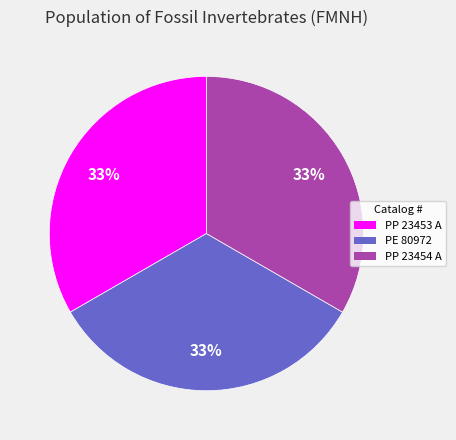

To the nearest percent, what percentage of the pie is PP 23454 A?

33%